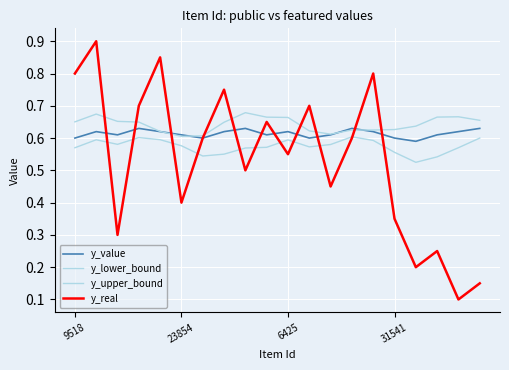

Is this an area chart (filled region under the line)?

No